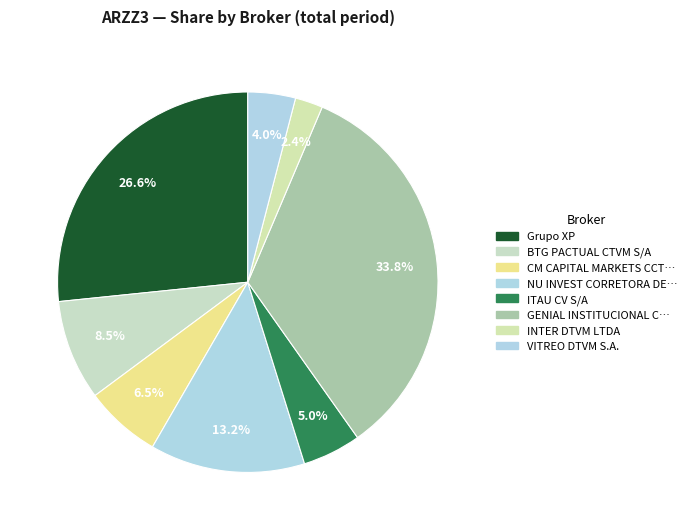

To the nearest percent, what portion does INTER DTVM LTDA represent?

2%